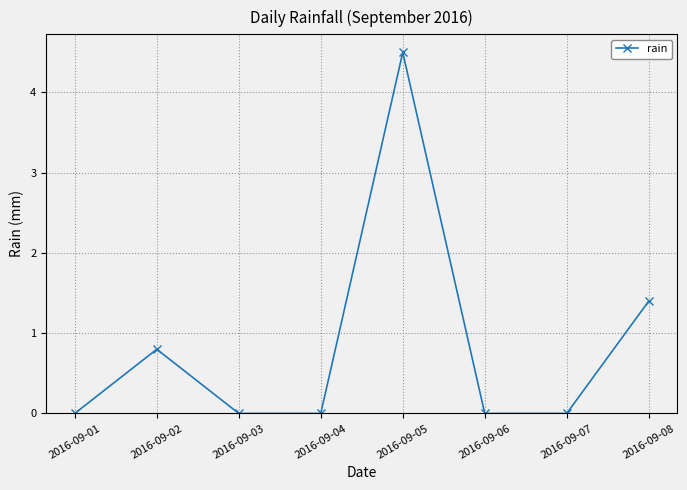

The value at 2016-09-01 is -2.1. True or false?

False